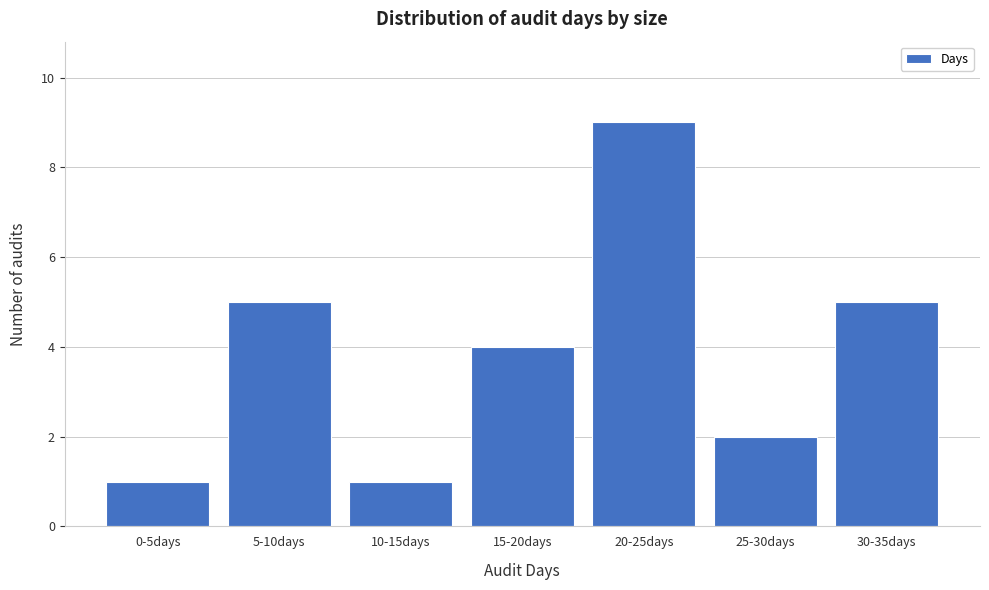

Reading right to left, what are all the values shown in this chart?

5	2	9	4	1	5	1